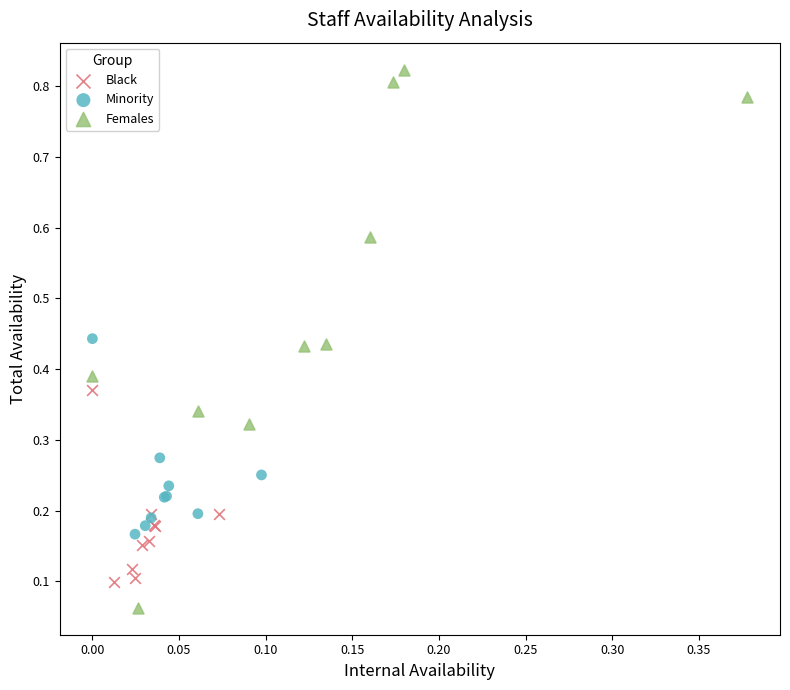

Which series has the largest Y range (max minus min)?

Females